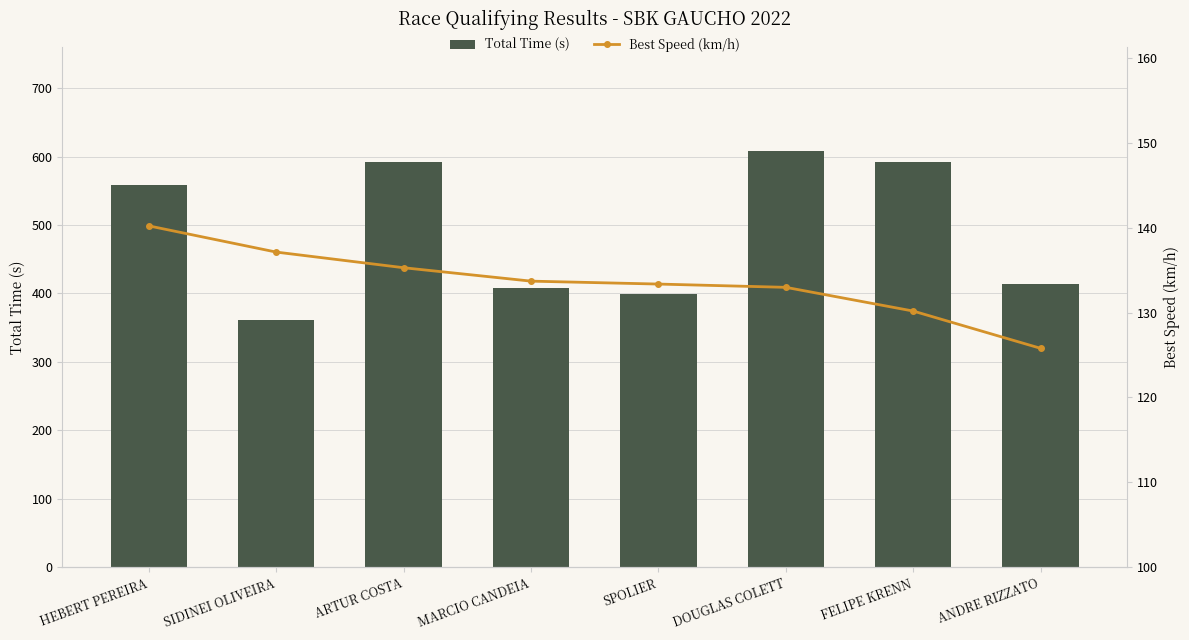

What are all the series names shown in the legend?

Total Time (s), Best Speed (km/h)